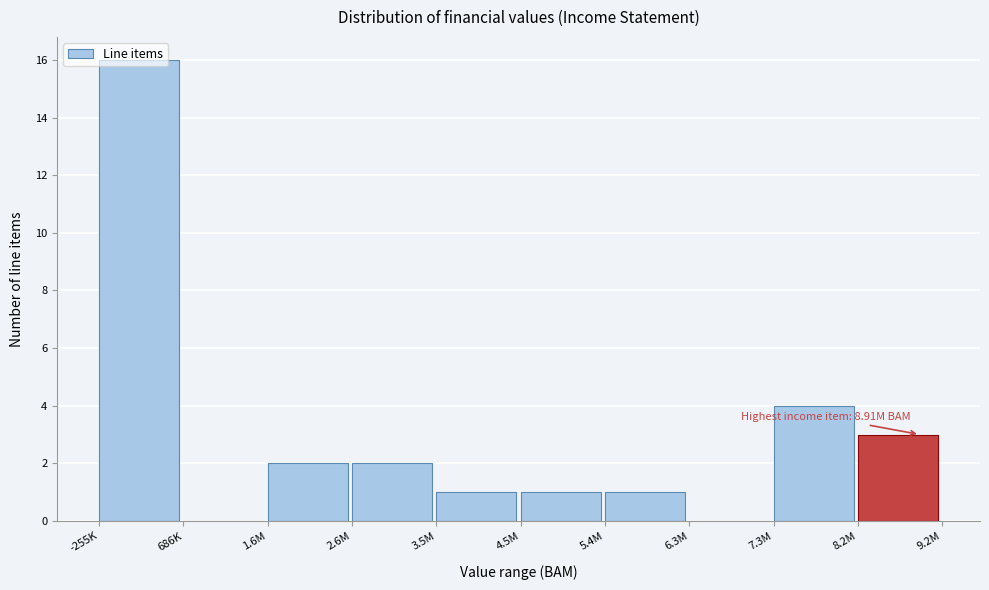

Between 3.5M and 2.6M, which is larger?

2.6M